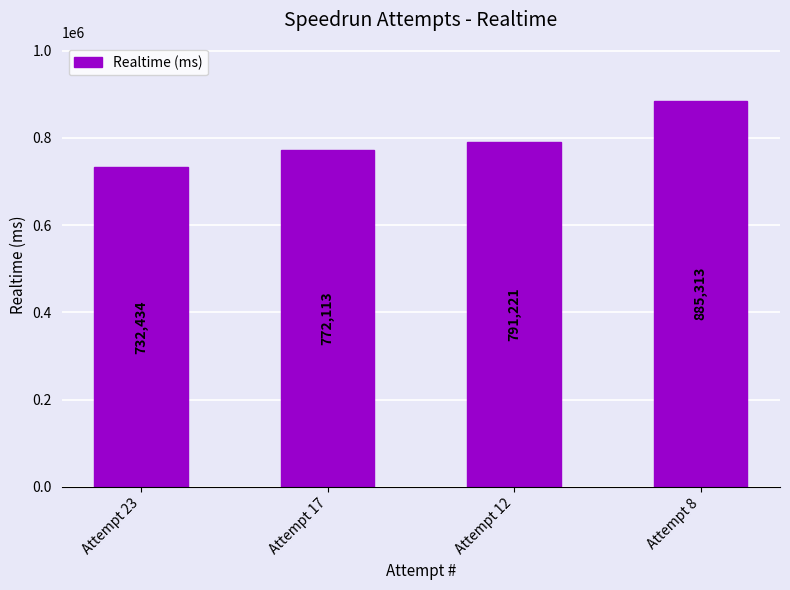

Are the bars grouped side by side (vs. stacked)?

No